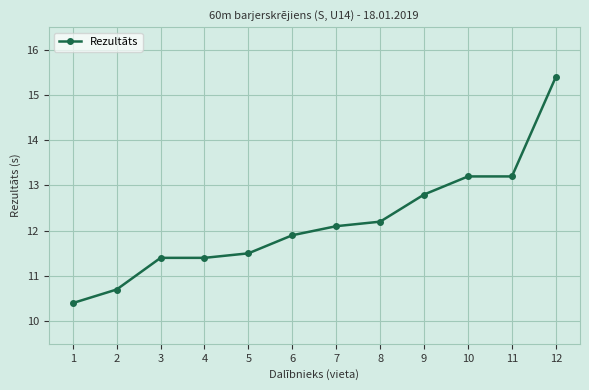

What is the greatest value displayed?

15.4